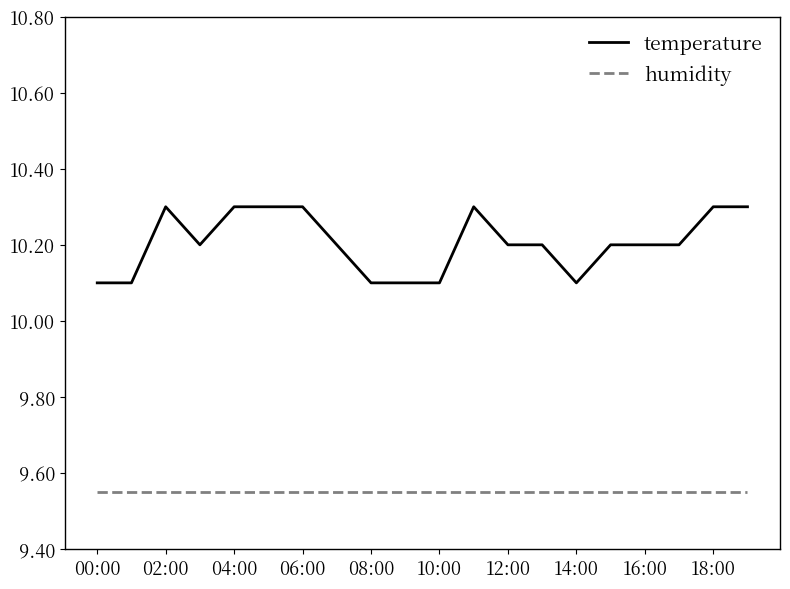

Which series has the widest spread of values?

temperature